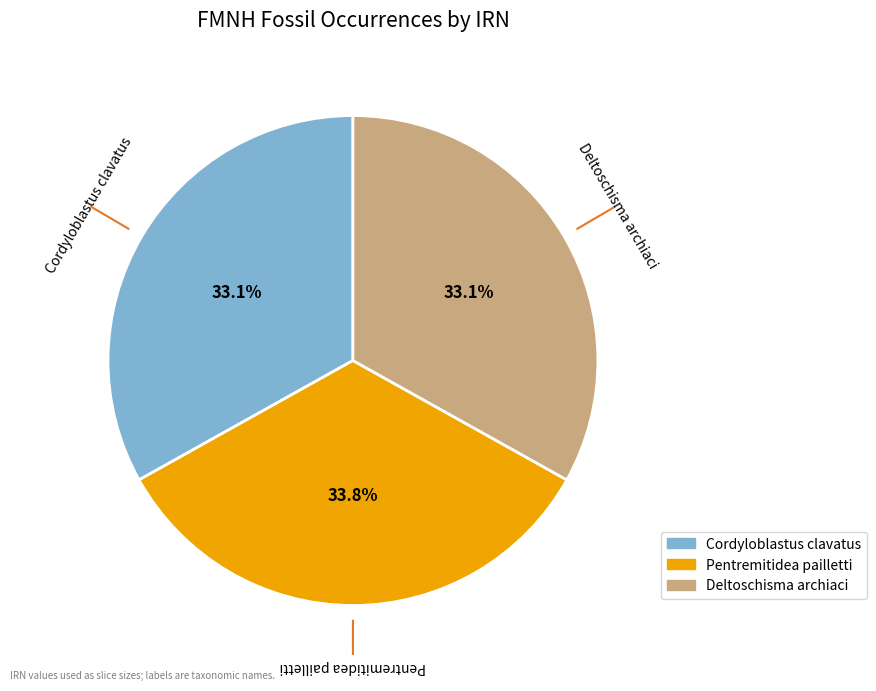

The Cordyloblastus clavatus slice represents 26% of the pie. True or false?

False